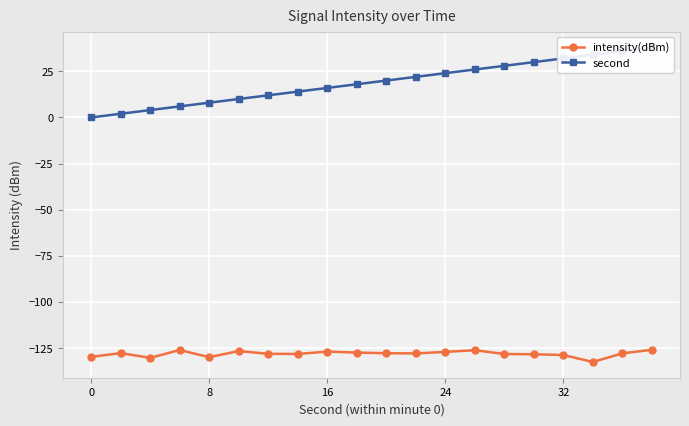

True or false: intensity(dBm) has more than 0 interior local peaks.

True